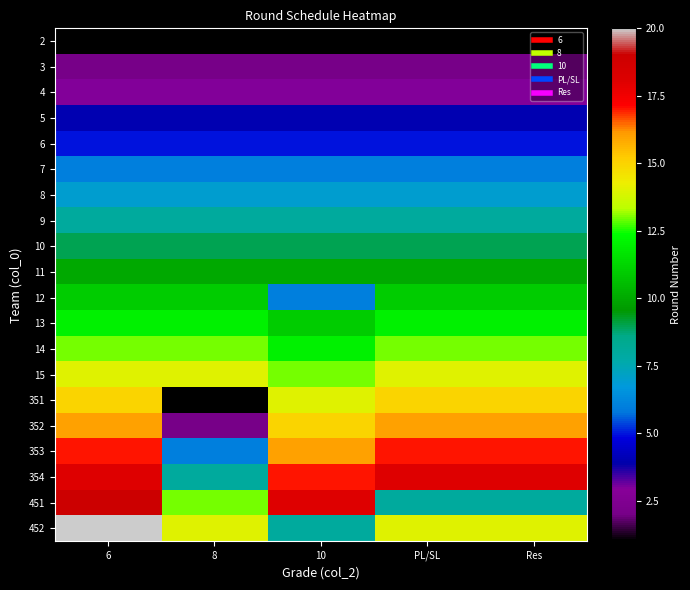

What is the spread (max minus min) of values at PL/SL?

17